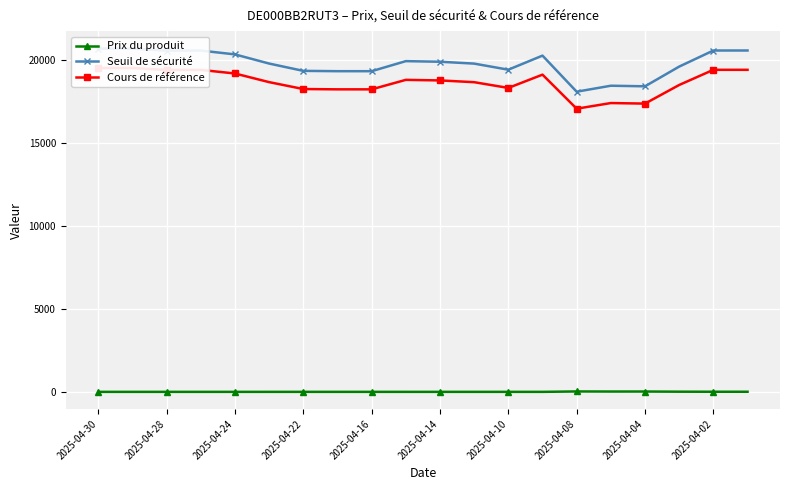

True or false: Prix du produit has more than 1 interior local peaks.

True